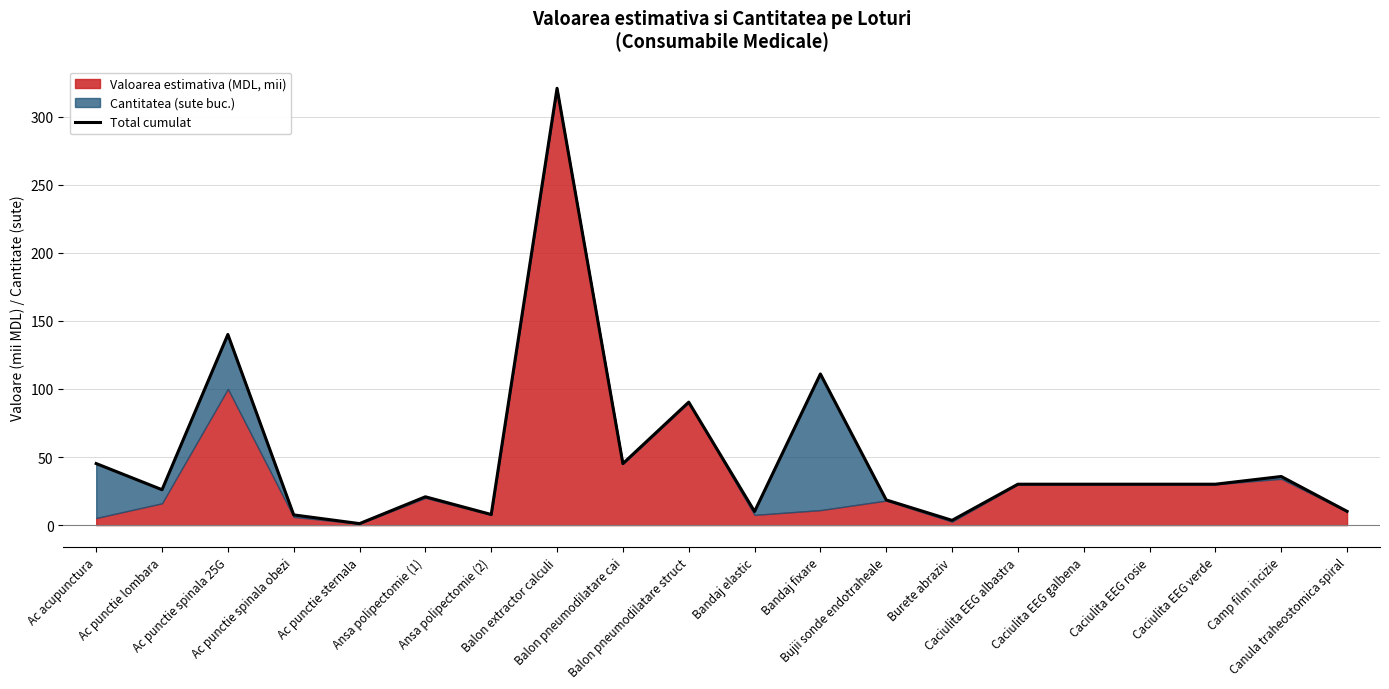

What is the label of the 12th point from the right?

Balon pneumodilatare cai